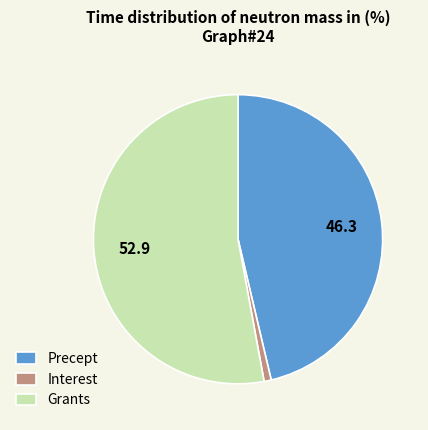

Does any single category account for the majority?

Yes